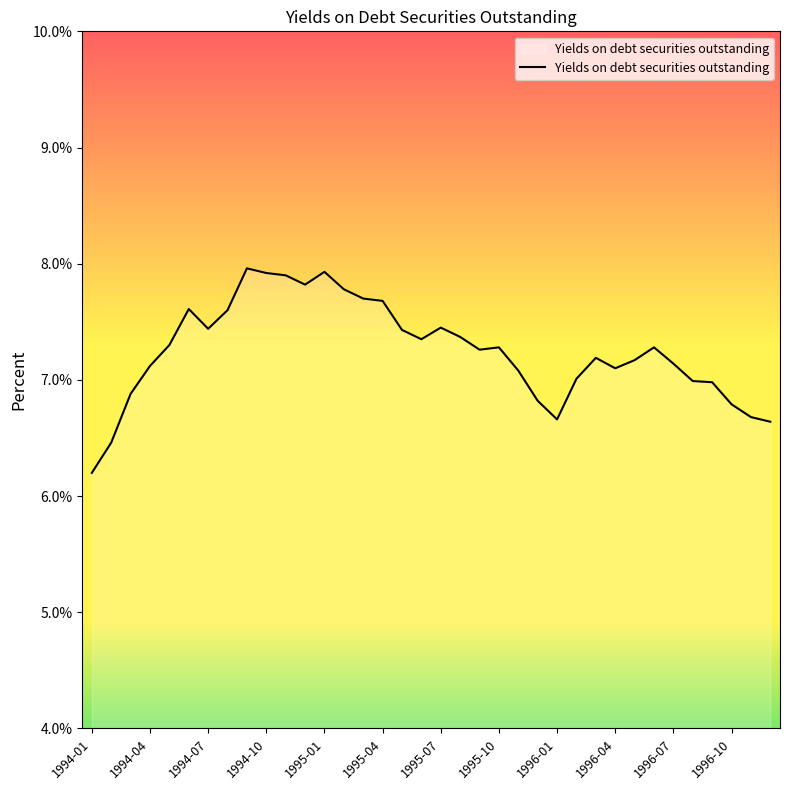

How many series are shown in this chart?

1